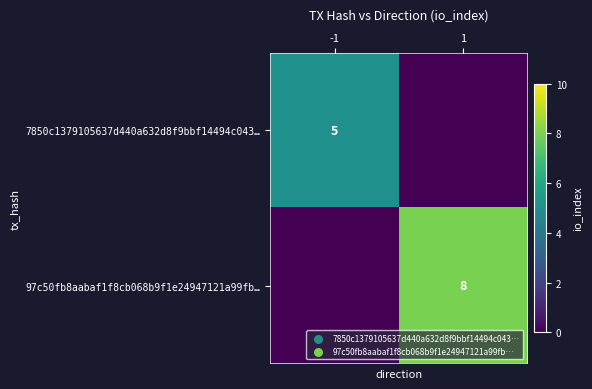

The value of 97c50fb8aabaf1f8cb068b9f1e24947121a99fb… at 1 is 13. True or false?

False